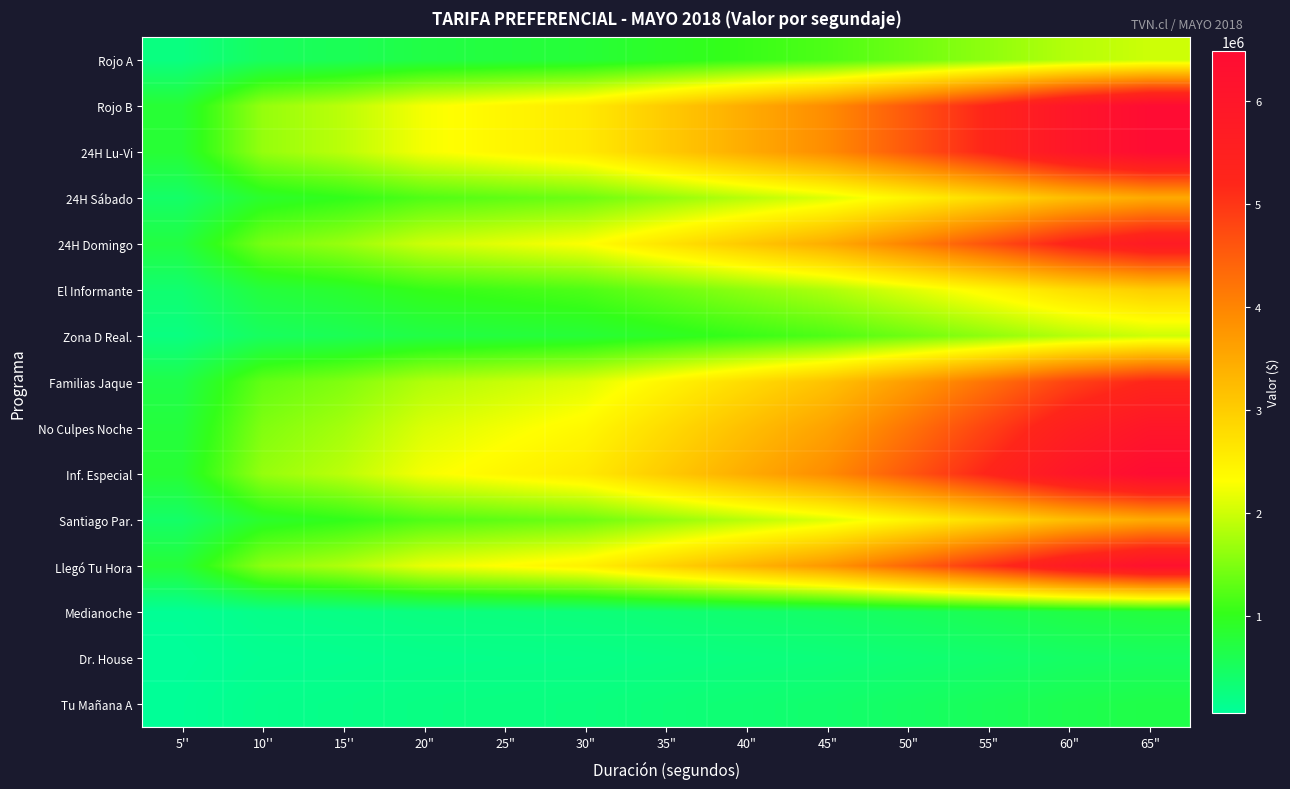

What is the total value across all series at 55"?

47329000